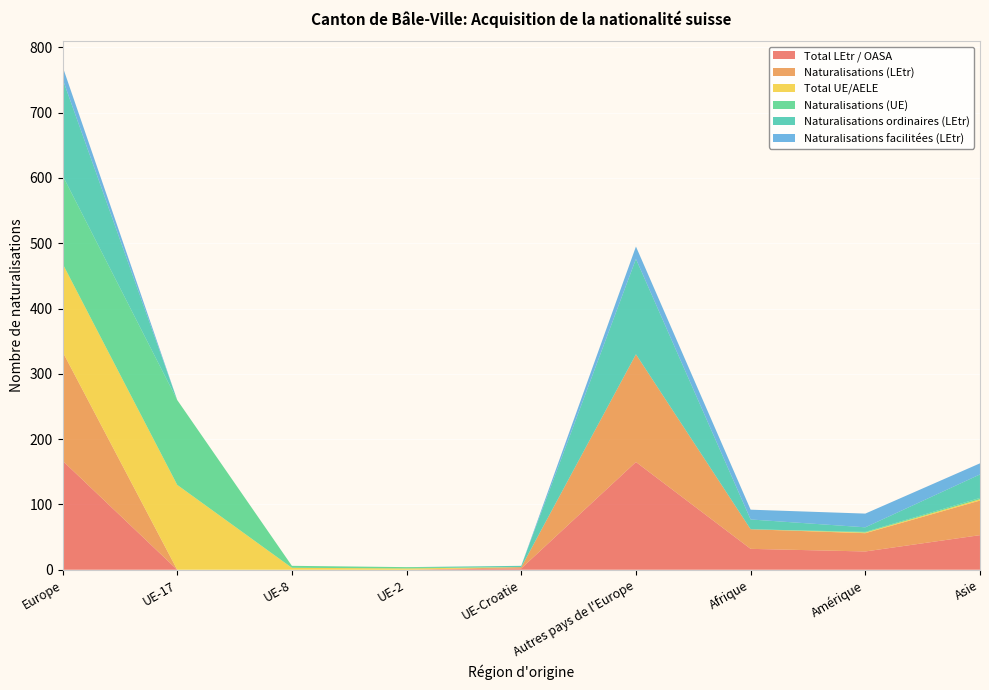

Reading left to right, transcribe all the data shown in this chart.

Total LEtr / OASA: Europe=167	UE-17=0	UE-8=0	UE-2=0	UE-Croatie=2	Autres pays de l'Europe=165	Afrique=32	Amérique=28	Asie=53
Naturalisations (LEtr): Europe=167	UE-17=0	UE-8=0	UE-2=0	UE-Croatie=2	Autres pays de l'Europe=165	Afrique=30	Amérique=28	Asie=53
Total UE/AELE: Europe=135	UE-17=130	UE-8=3	UE-2=2	UE-Croatie=0	Autres pays de l'Europe=0	Afrique=0	Amérique=1	Asie=2
Naturalisations (UE): Europe=135	UE-17=130	UE-8=3	UE-2=2	UE-Croatie=0	Autres pays de l'Europe=0	Afrique=0	Amérique=1	Asie=2
Naturalisations ordinaires (LEtr): Europe=148	UE-17=0	UE-8=0	UE-2=0	UE-Croatie=2	Autres pays de l'Europe=146	Afrique=15	Amérique=7	Asie=36
Naturalisations facilitées (LEtr): Europe=19	UE-17=0	UE-8=0	UE-2=0	UE-Croatie=0	Autres pays de l'Europe=19	Afrique=15	Amérique=21	Asie=17